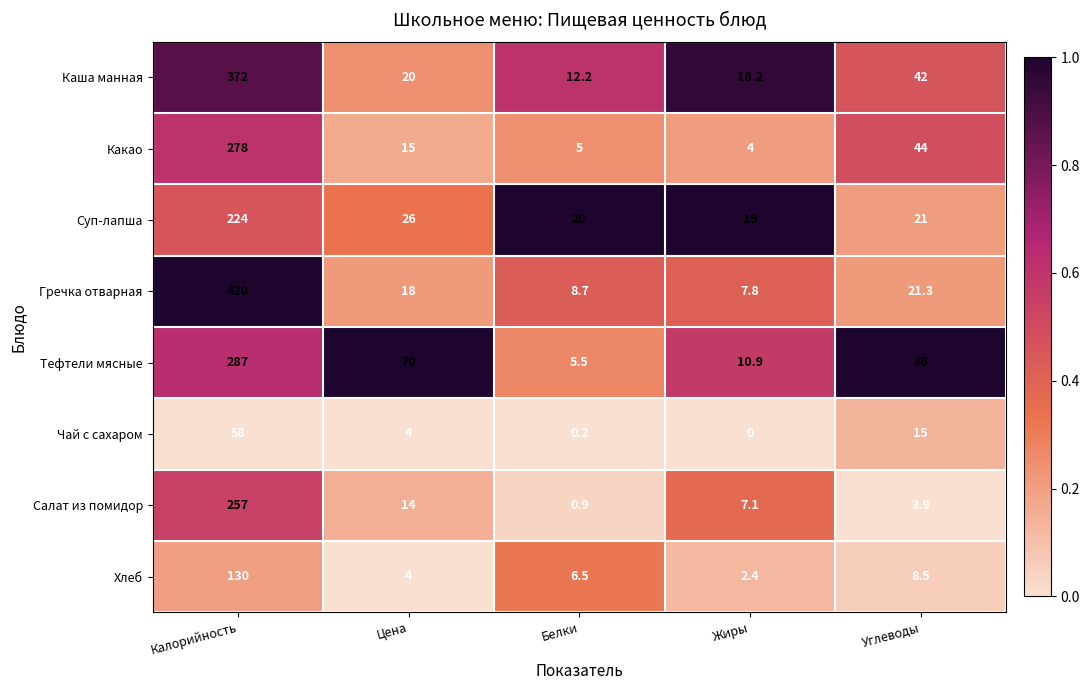

The value of Салат из помидор at Белки is 0.9. True or false?

True